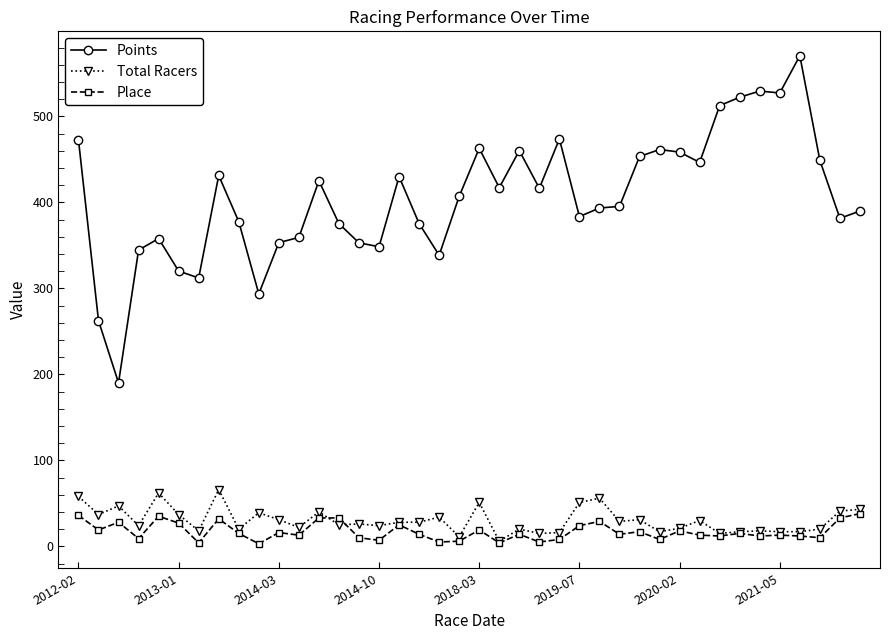

True or false: Total Racers and Points intersect in this chart.

False